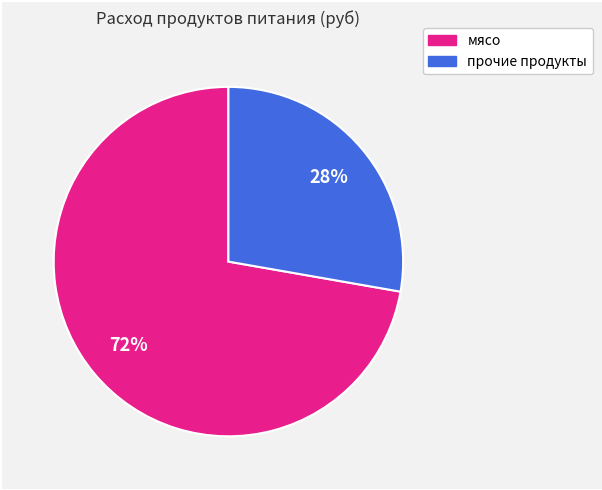

Is there any slice that represents more than half of the pie?

Yes